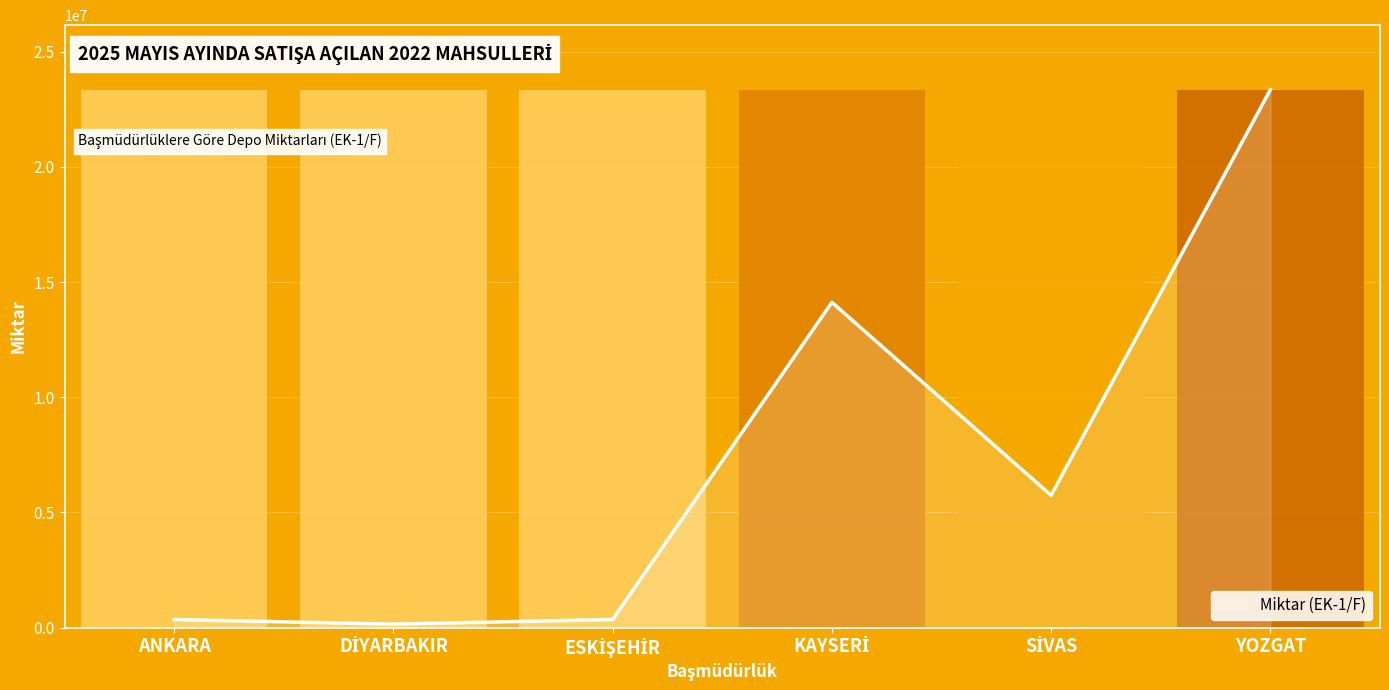

How many values are below 5746540?

3